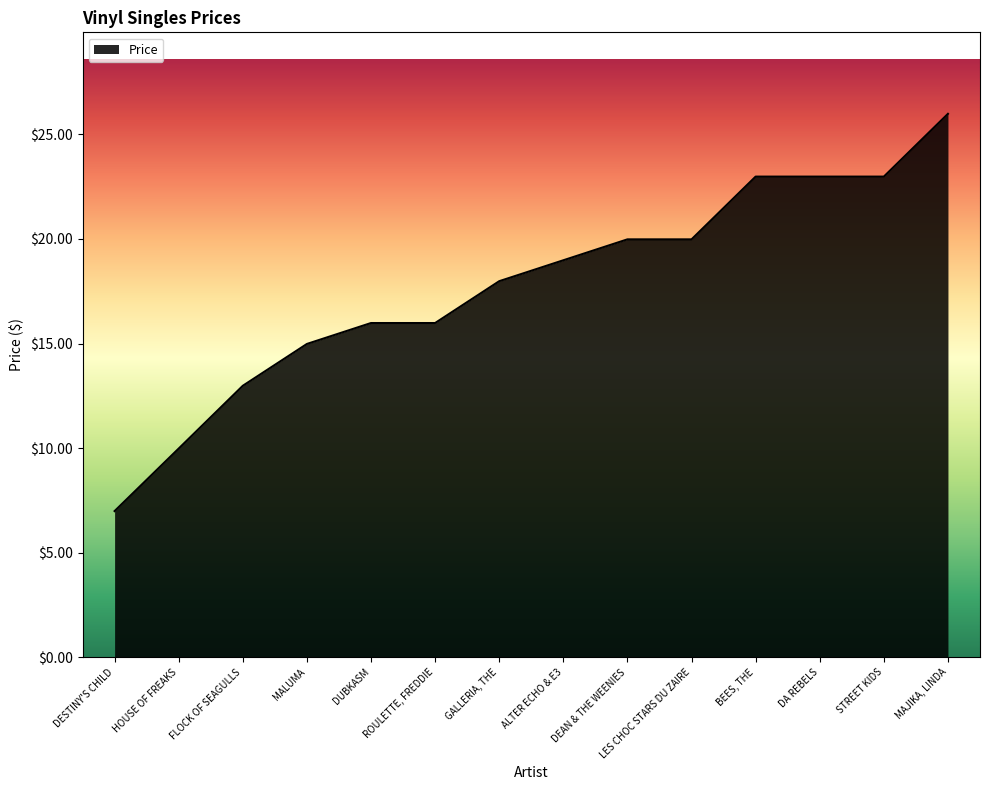

What is the average value?

17.8